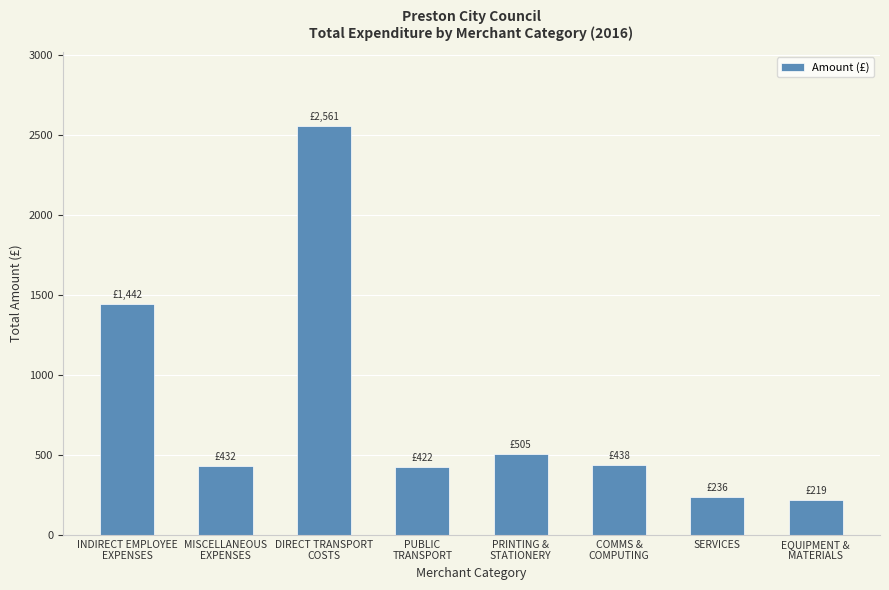

How many data points are less than 437?

4